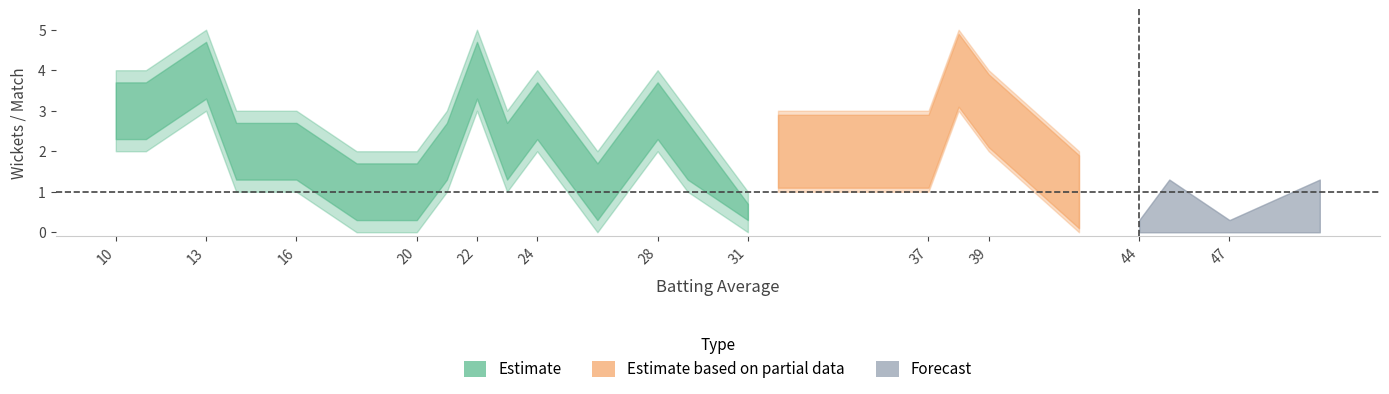

The value of Wickets_per_Match_lower at 28 is 3.3. True or false?

False